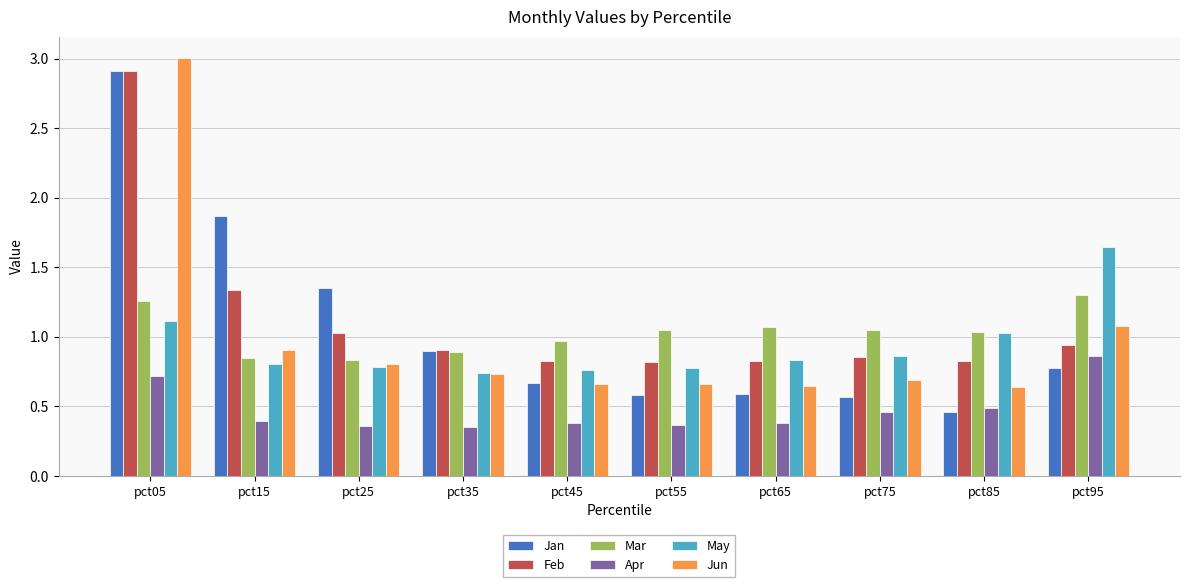

What are all the series names shown in the legend?

Jan, Feb, Mar, Apr, May, Jun